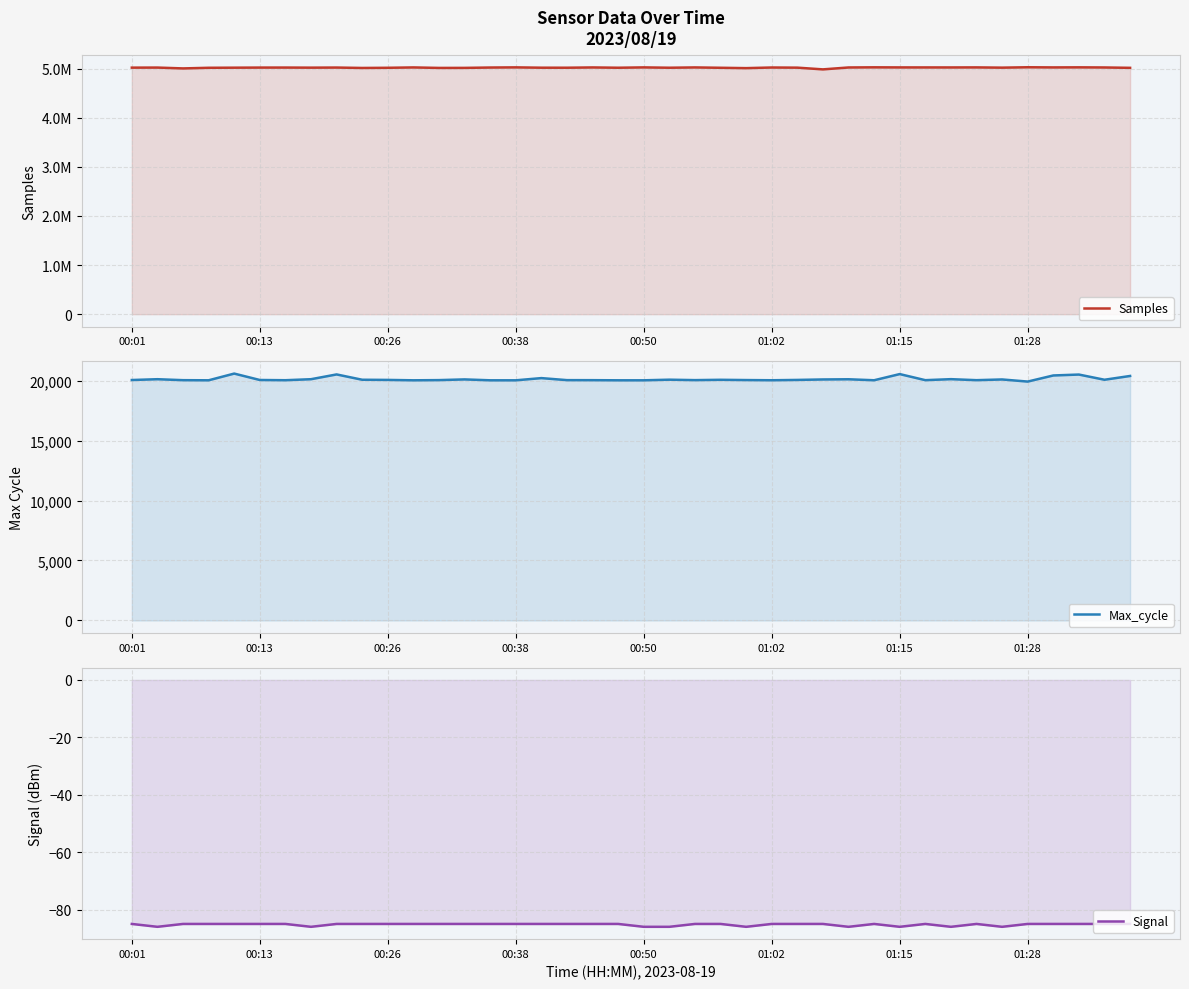

Between 21 and 37, which series saw the biggest shift?

Samples